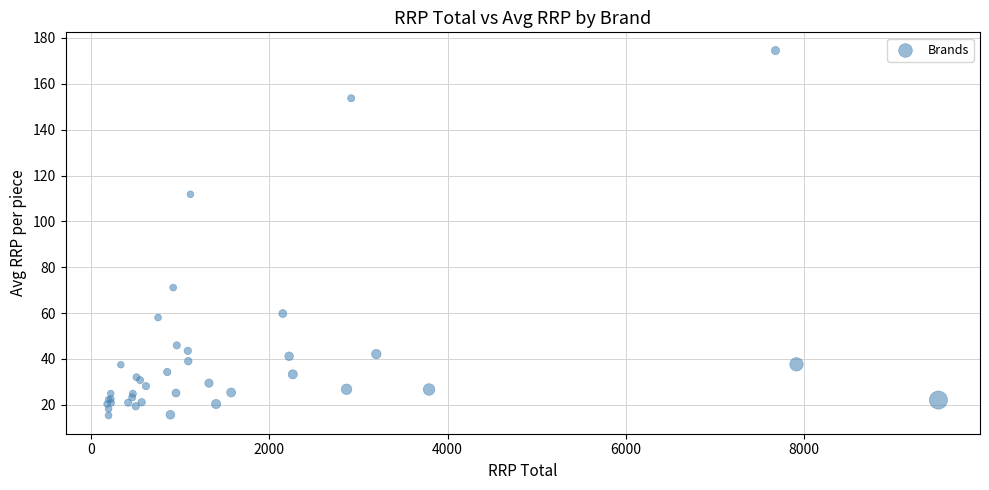

What Y value in the scatter plot is closest to 94?

111.8